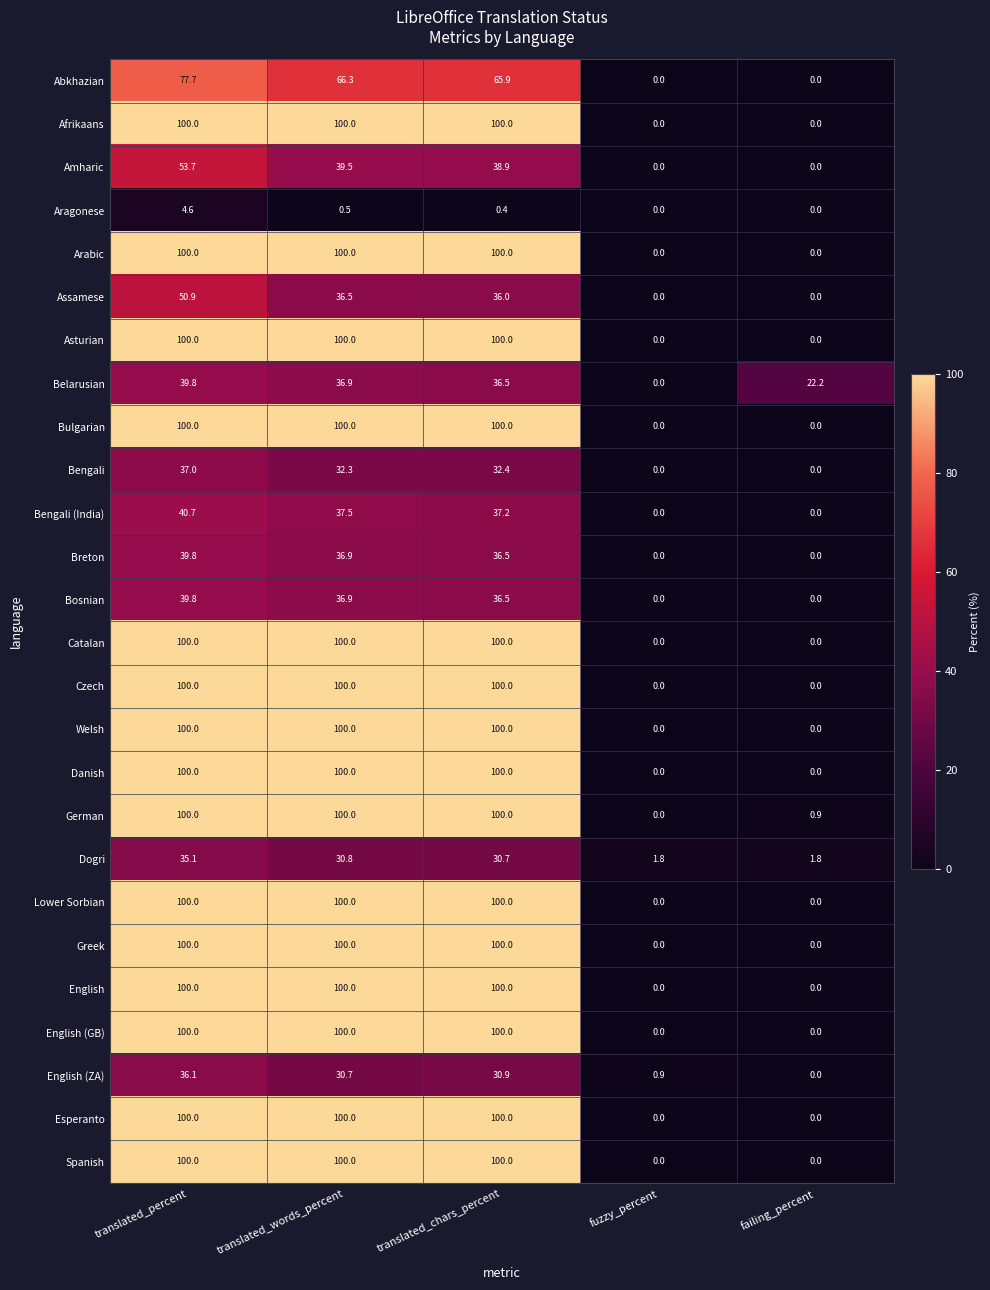

What is the difference between the Esperanto values at translated_percent and fuzzy_percent?

100.0